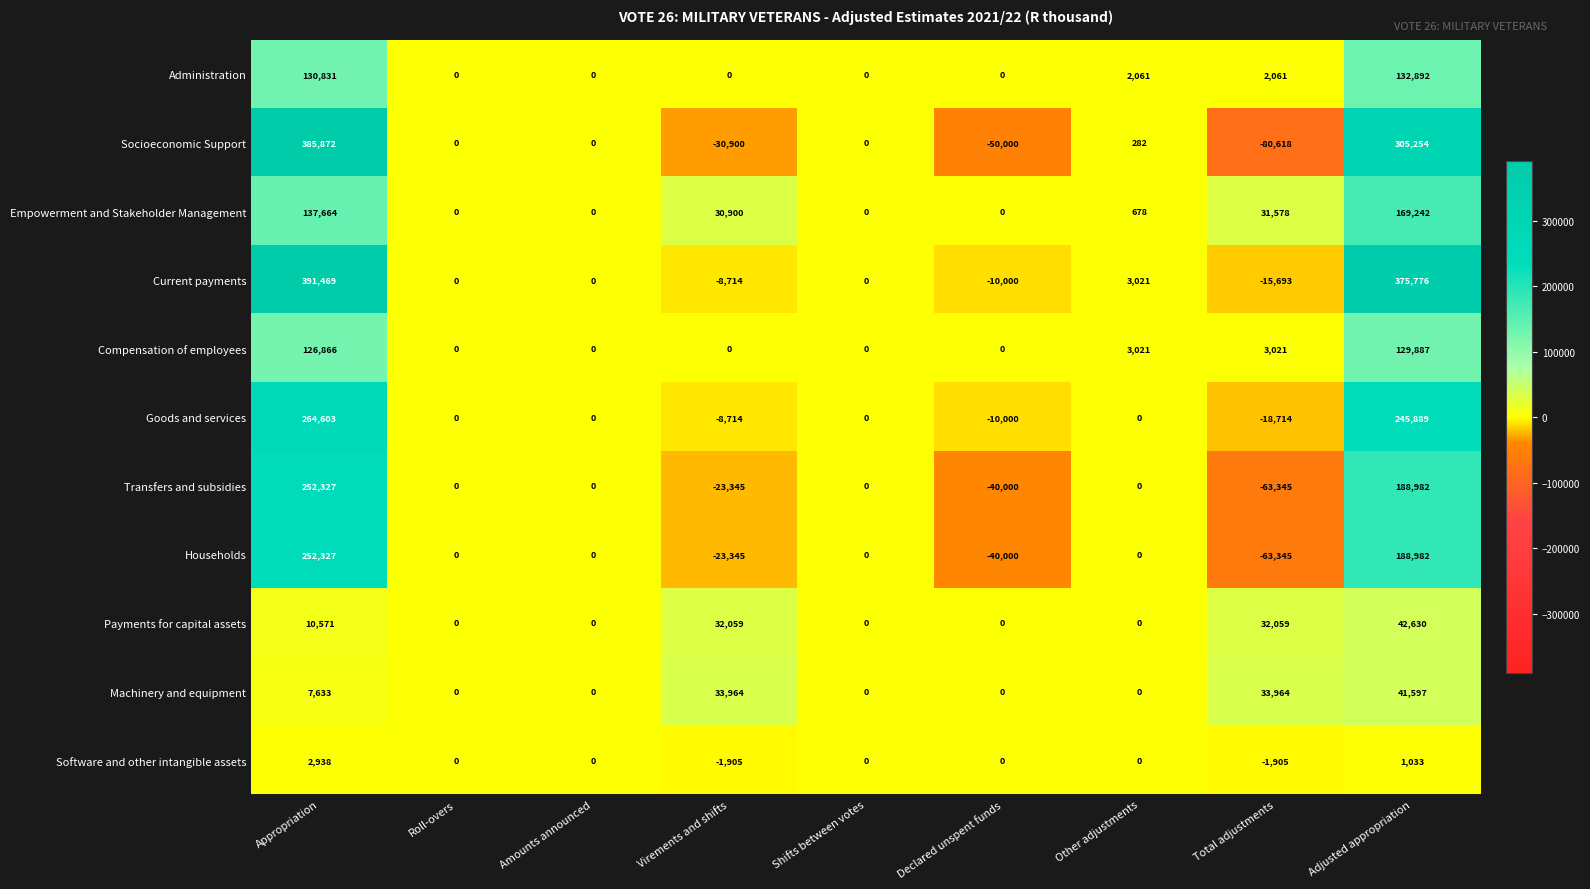

Where does the Households series first go above 0?

Appropriation